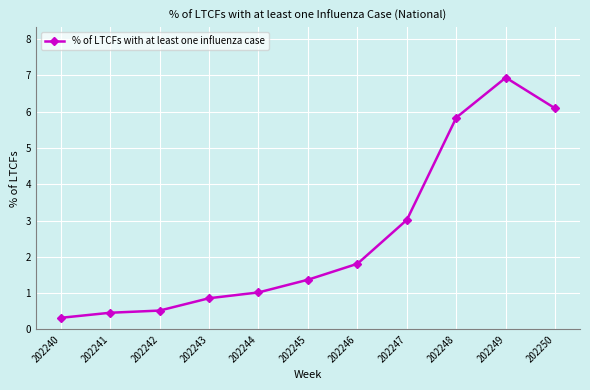

What value does the data have at 202243?

0.9